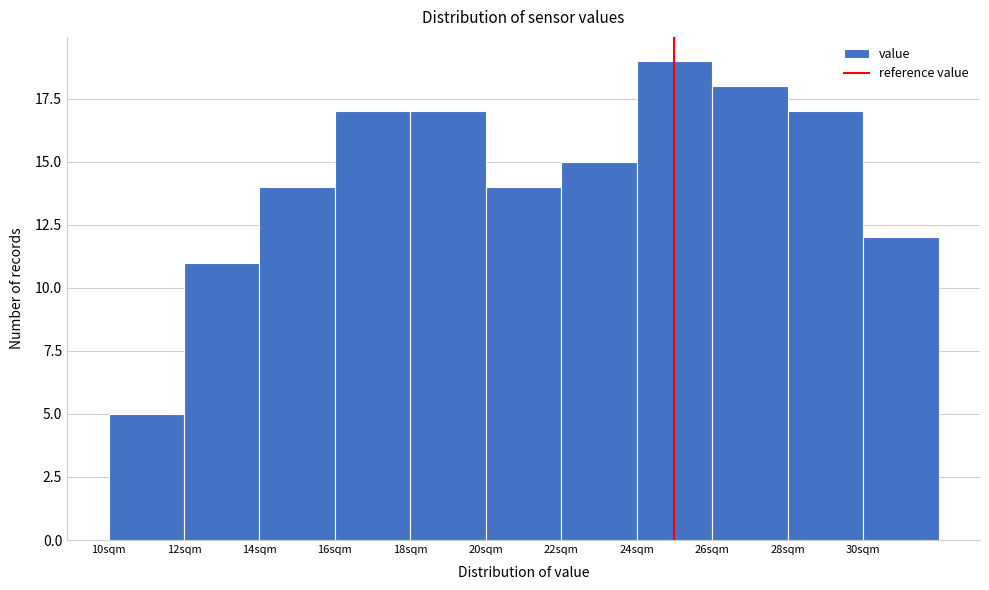

What is the height of the bar covering 10 to 12 on the x-axis? The values are not printed on the chart, so give them approximately, as read against the axis.

5